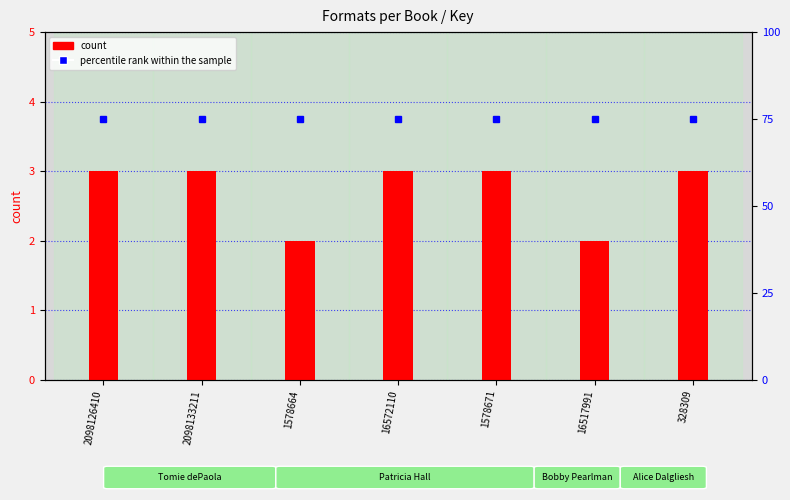

What is the value of the percentile rank within the sample bar at the 1st from the left?

75